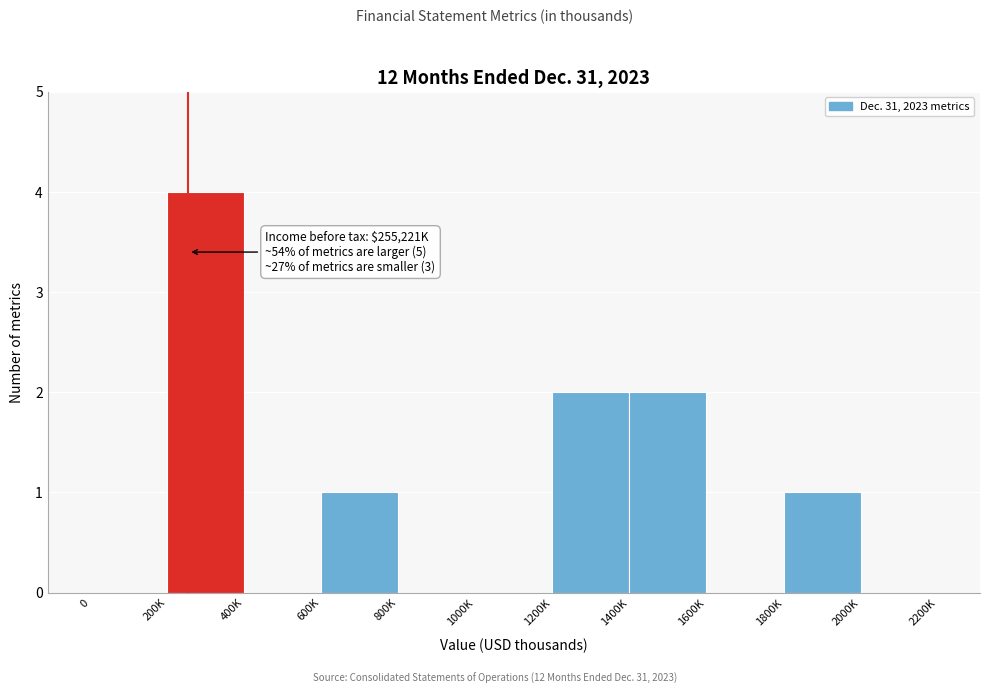

Reading right to left, transcribe all the data shown in this chart.

2000K=0	1800K=1	1600K=0	1400K=2	1200K=2	1000K=0	800K=0	600K=1	400K=0	200K=4	0=0